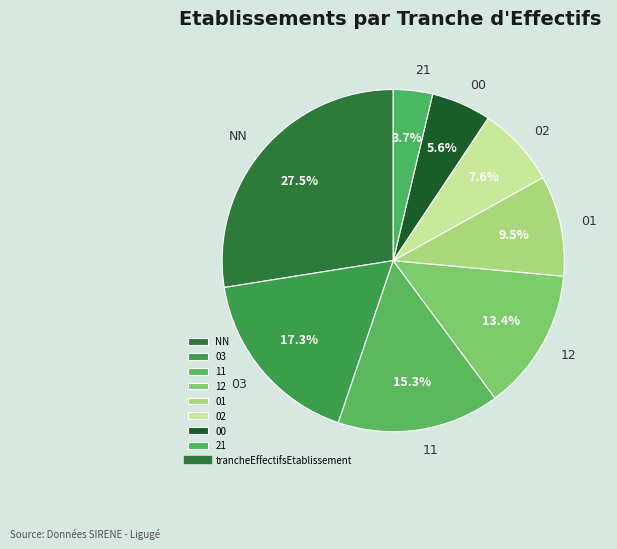

Which has a higher value, 03 or 21?

03